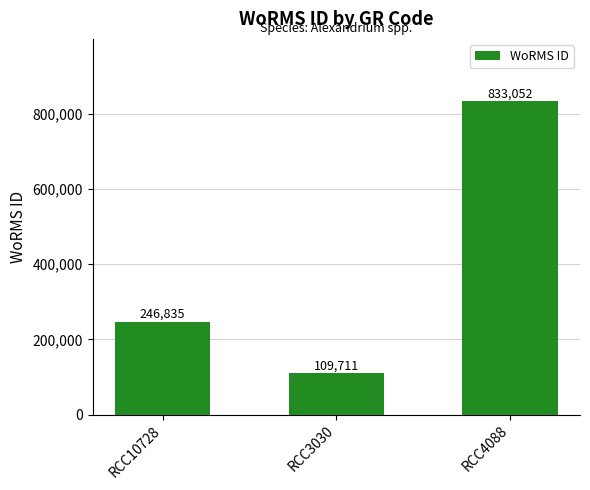

Is it true that the value at RCC10728 is 246835?

True